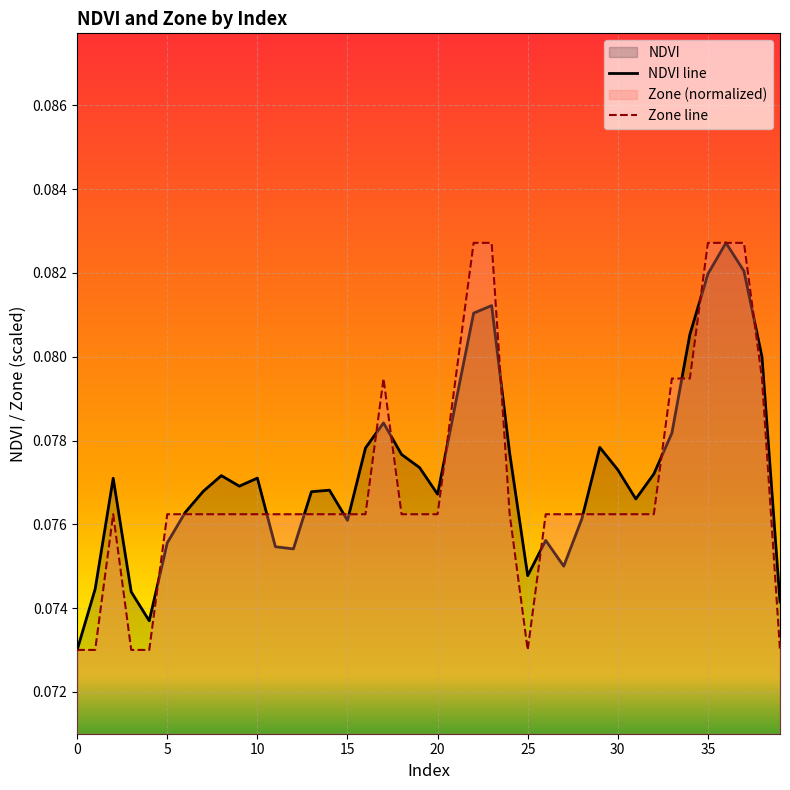

Does the chart display data point markers on the line(s)?

No